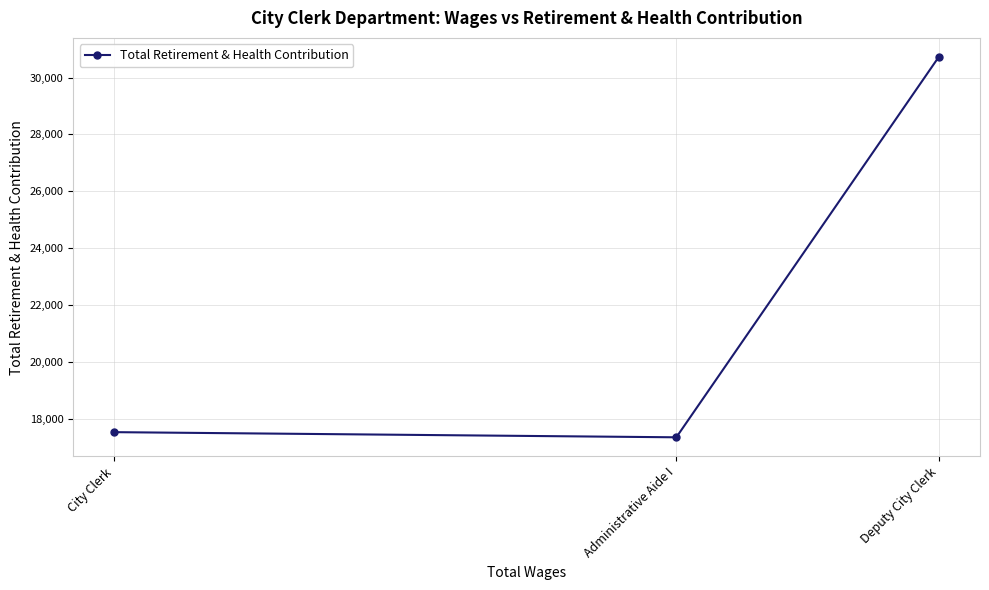

List the labels in order of value, smallest first.

Administrative Aide I, City Clerk, Deputy City Clerk